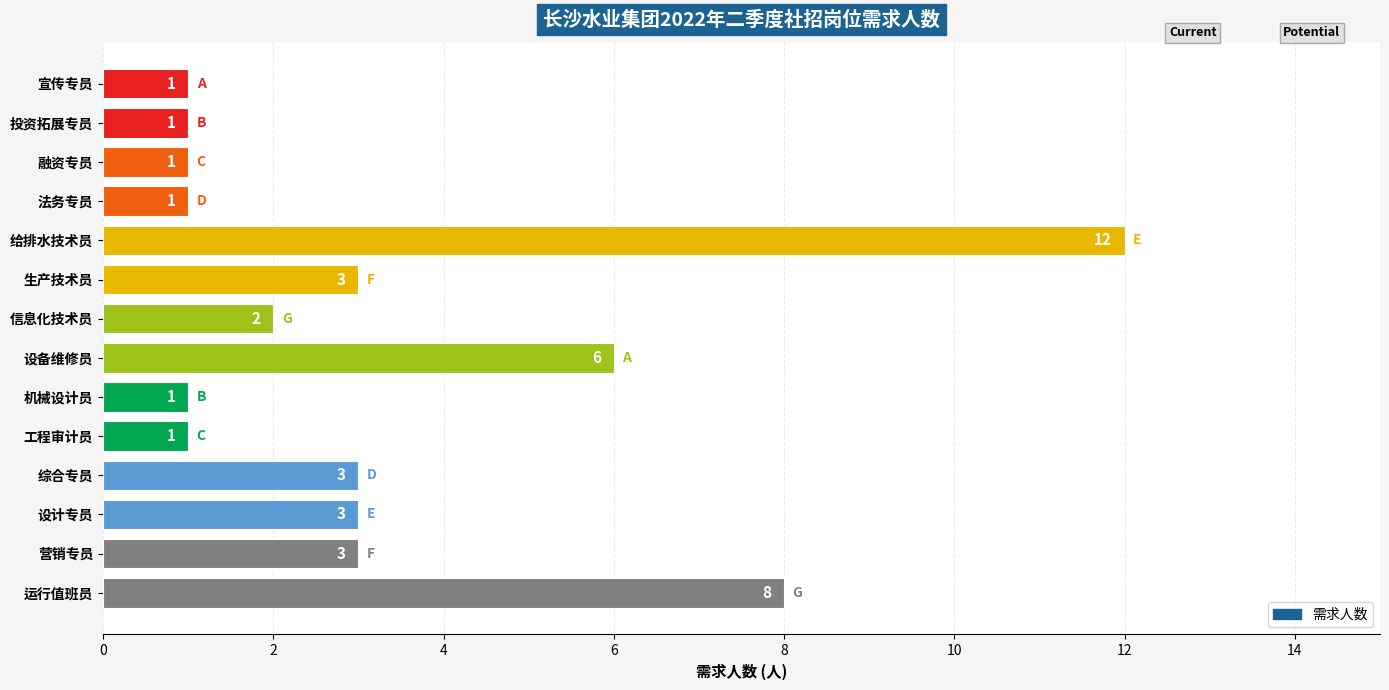

What is the change in value from 融资专员 to 生产技术员?

+2